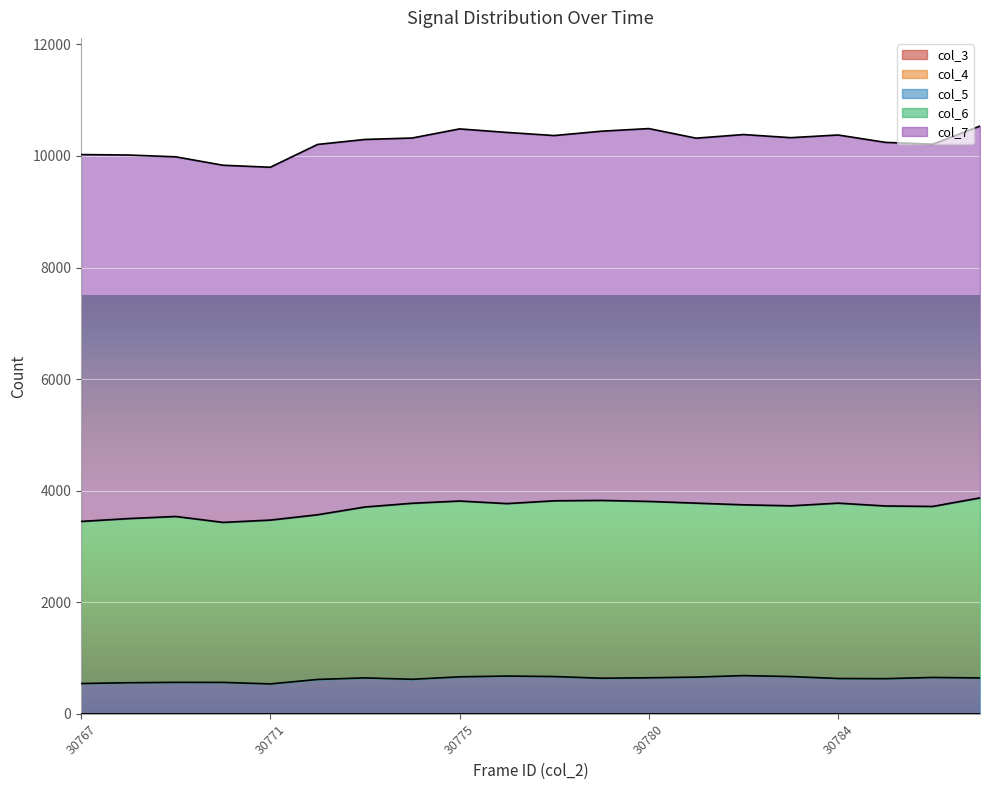

The col_4 series shows 0 at 30769. True or false?

True